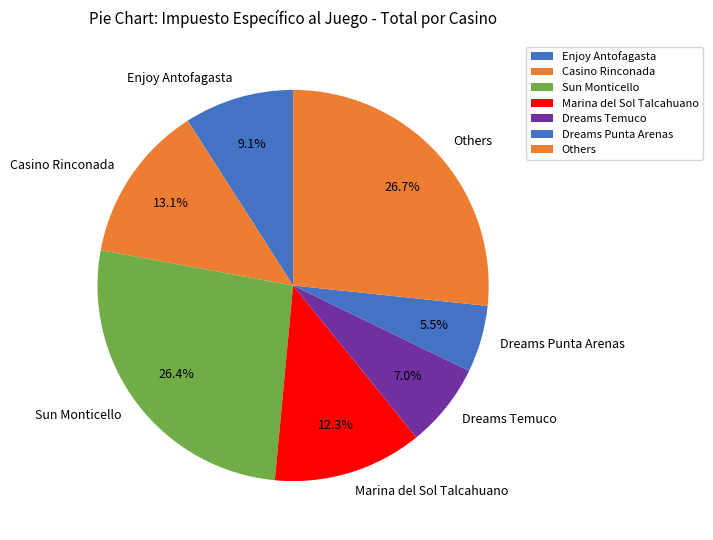

What is the smallest slice in the pie chart?

Dreams Punta Arenas